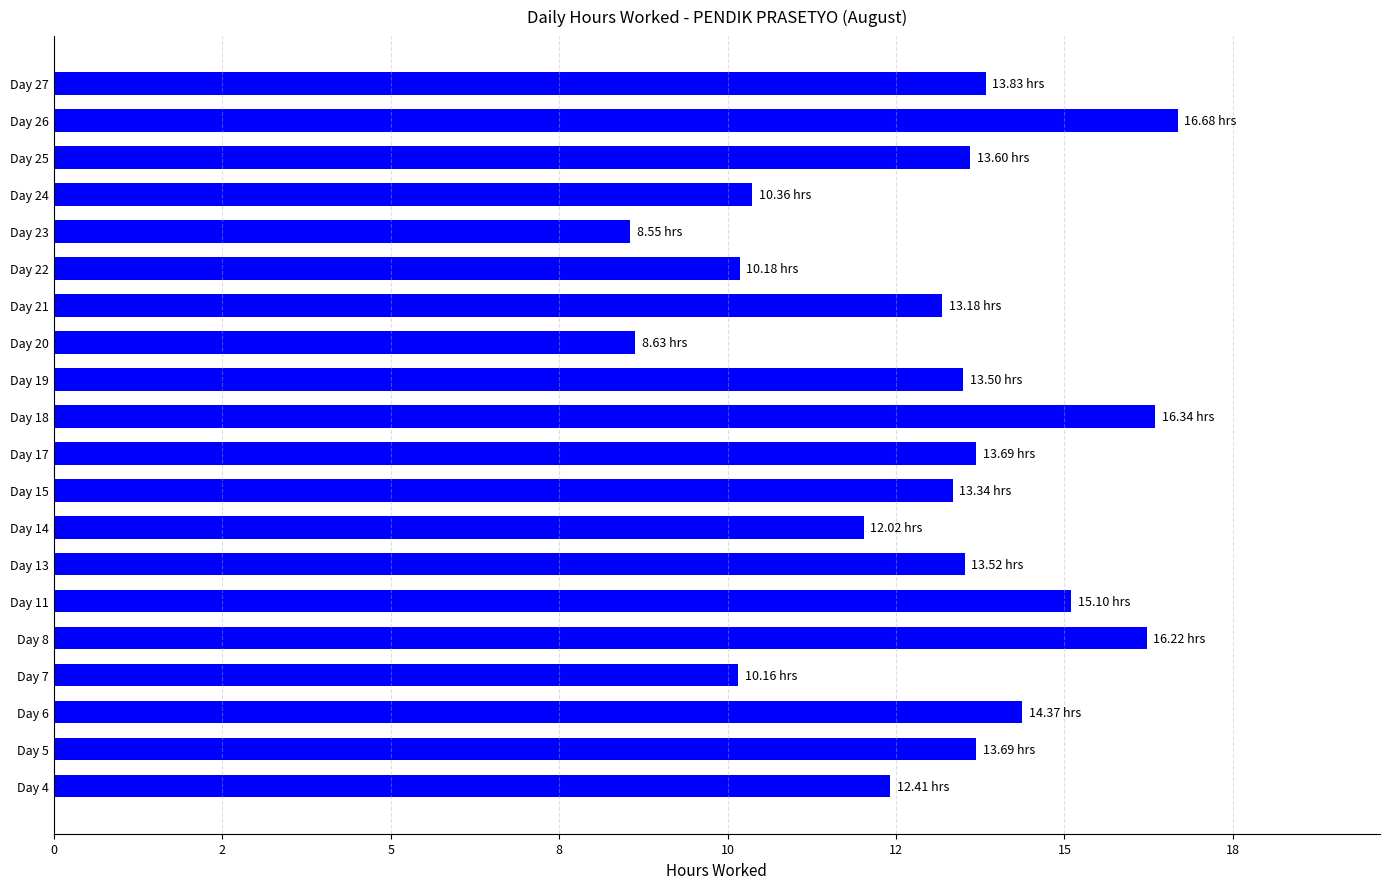

Are the bars horizontal?

Yes